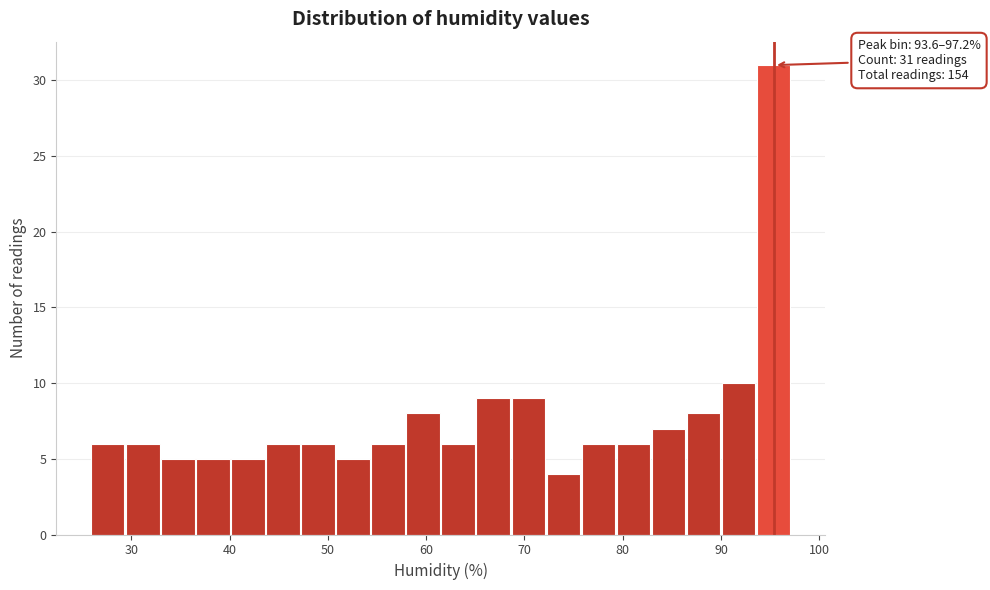

Around what value on the x-axis is the tallest bar? Give the approximate position of its centre, as read against the axis.

95